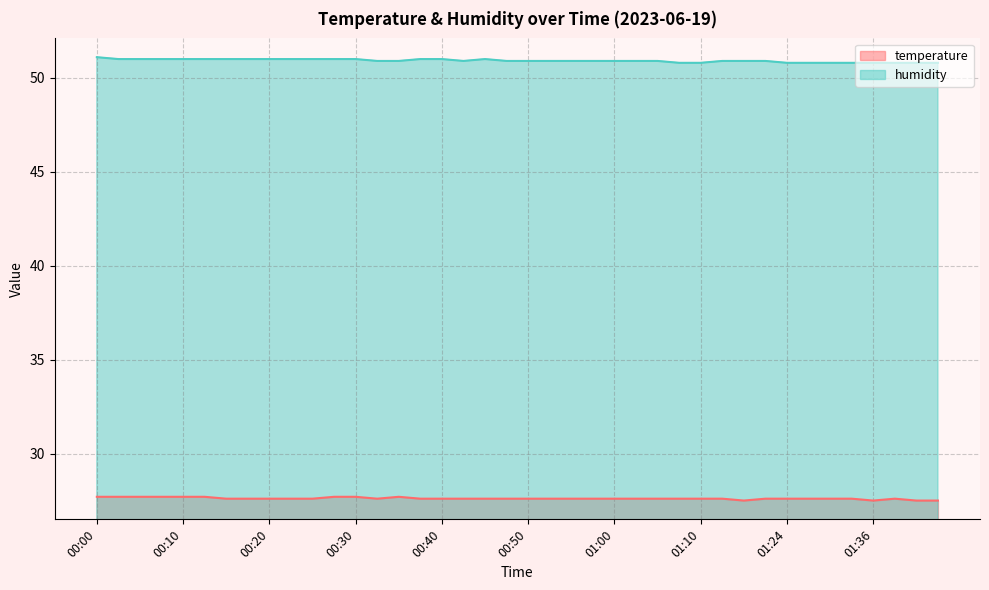

What is the sum of the humidity values at 00:55 and 00:03?

101.9